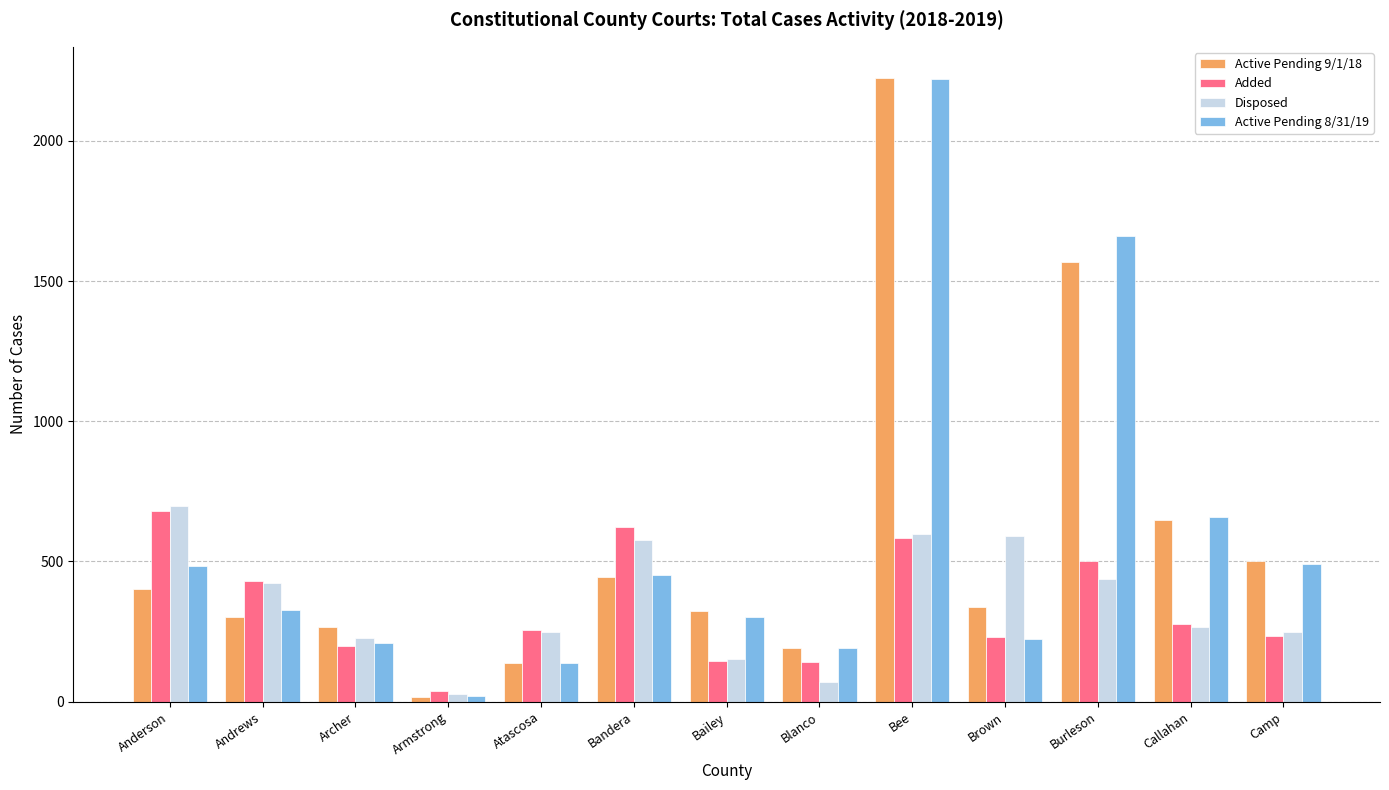

What is the maximum value shown in the chart?

2224